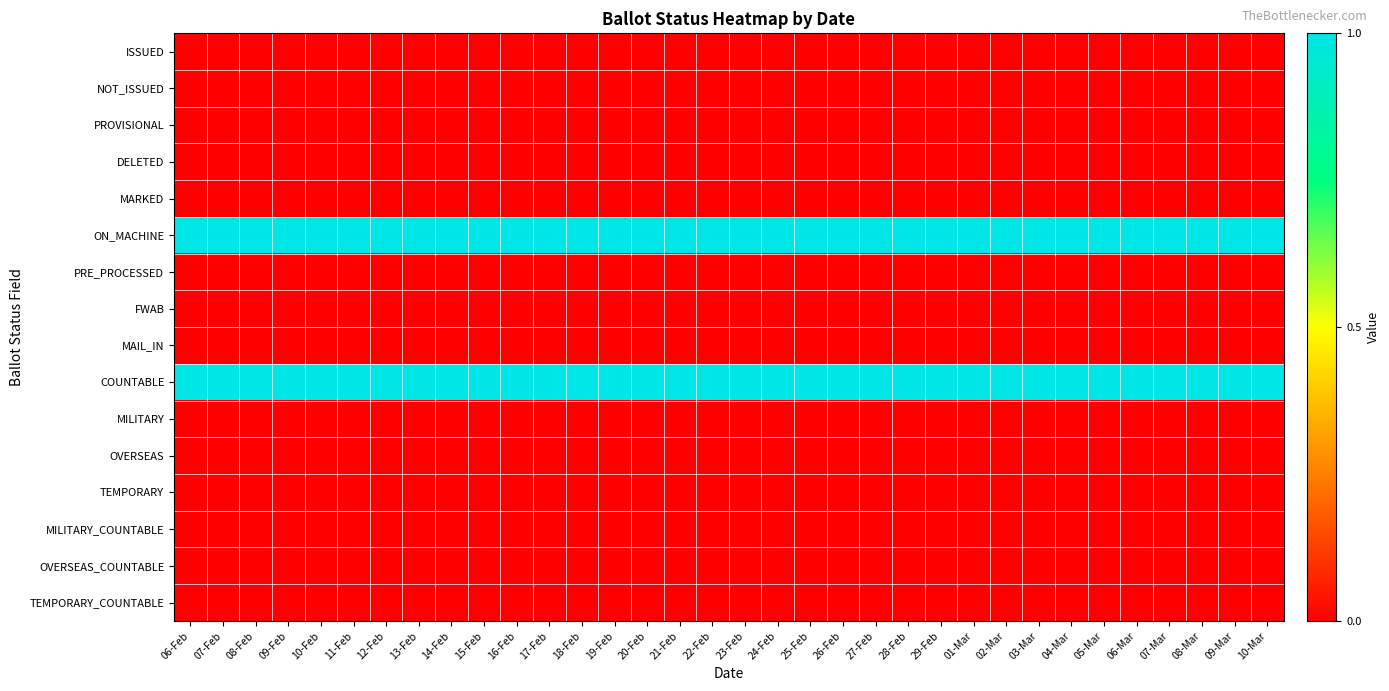

Which has a higher value, 24-Feb or 11-Feb?

24-Feb